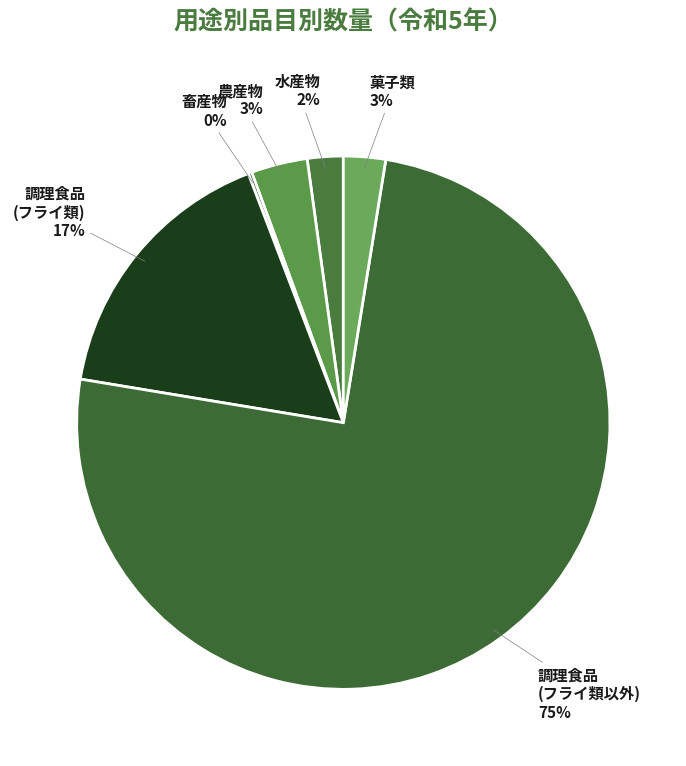

Rank the categories by value from lowest to highest.

畜産物, 水産物, 菓子類, 農産物, 調理食品
(フライ類), 調理食品
(フライ類以外)